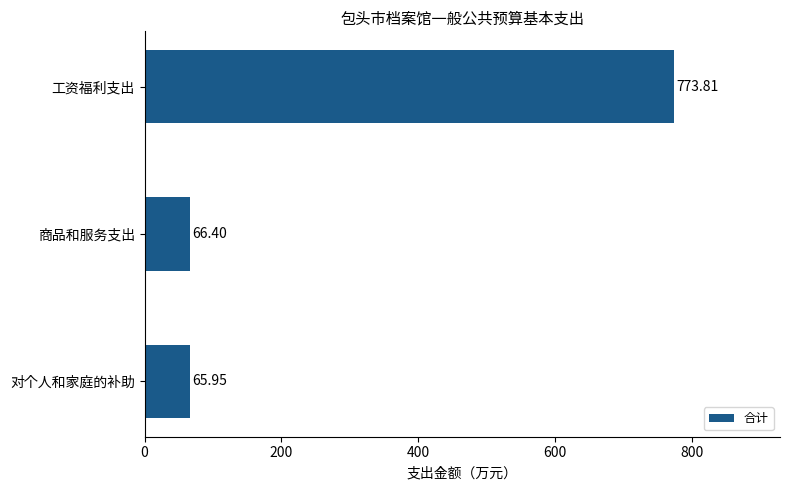

What is the sum of the values at 工资福利支出 and 商品和服务支出?

840.2